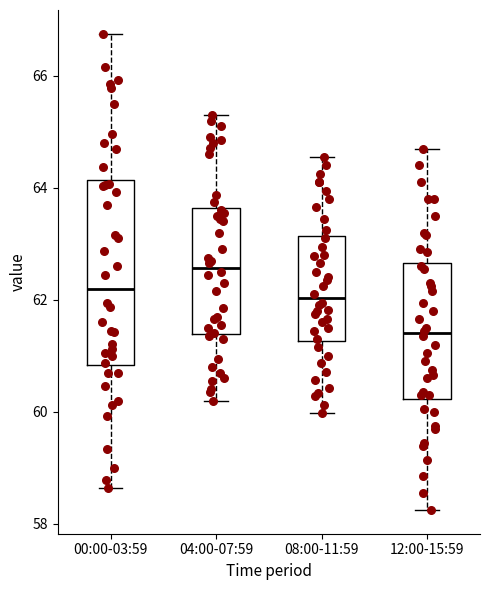

Which box's median line is the lowest?

12:00-15:59